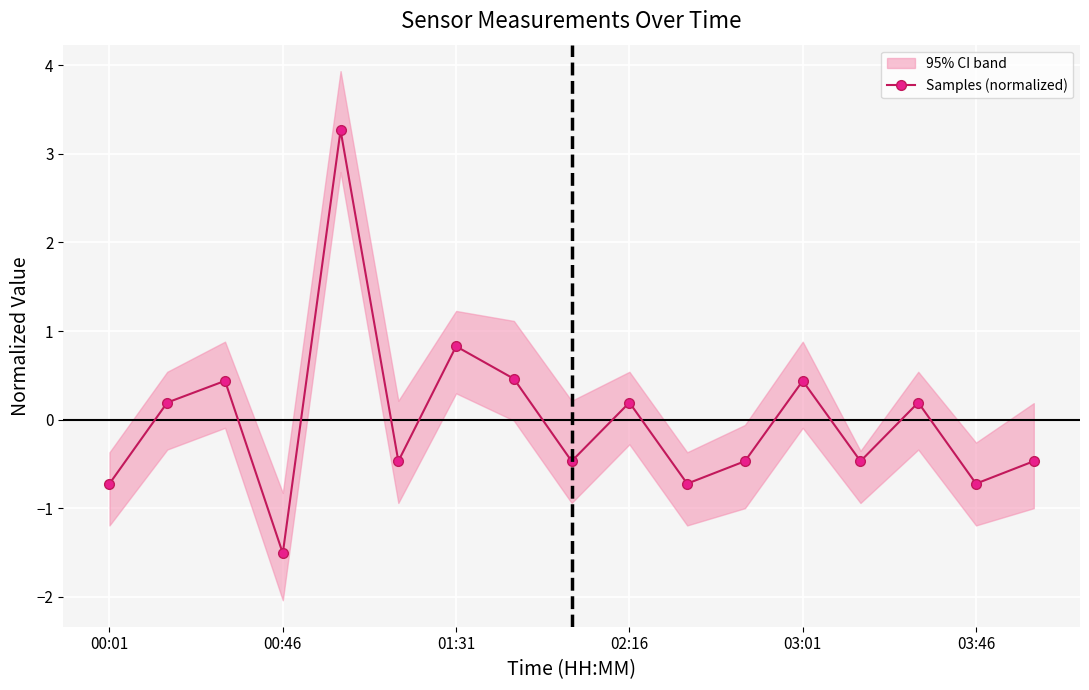

How many values are below zero?

9